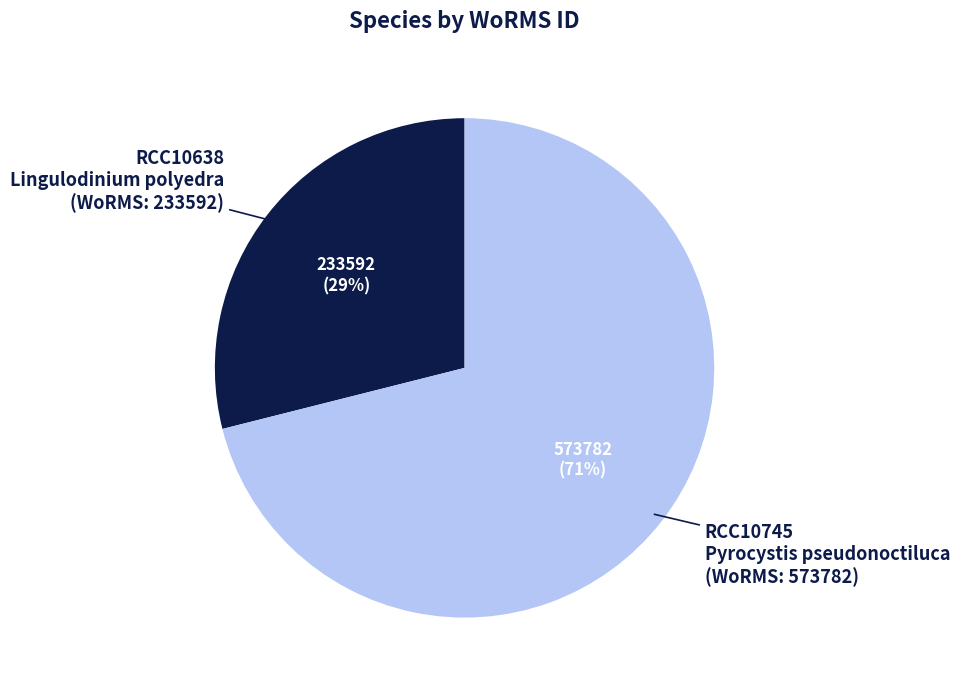

To the nearest percent, what is the difference between the RCC10745 Pyrocystis pseudonoctiluca (WoRMS: 573782) and RCC10638 Lingulodinium polyedra (WoRMS: 233592) slice percentages?

42%